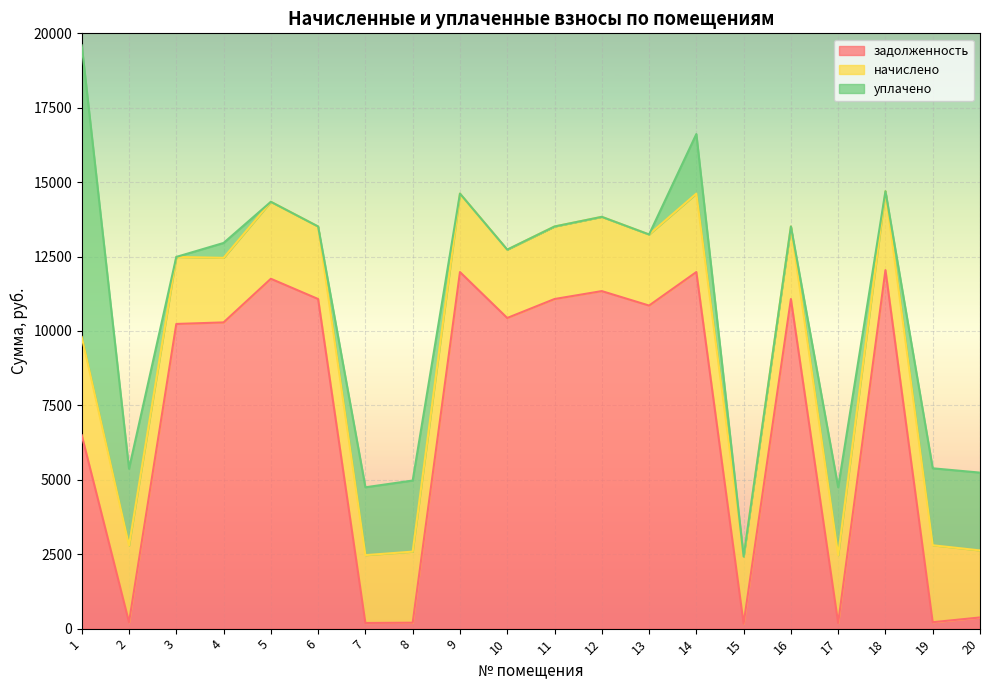

What is the total value across all series at 19?

5386.5